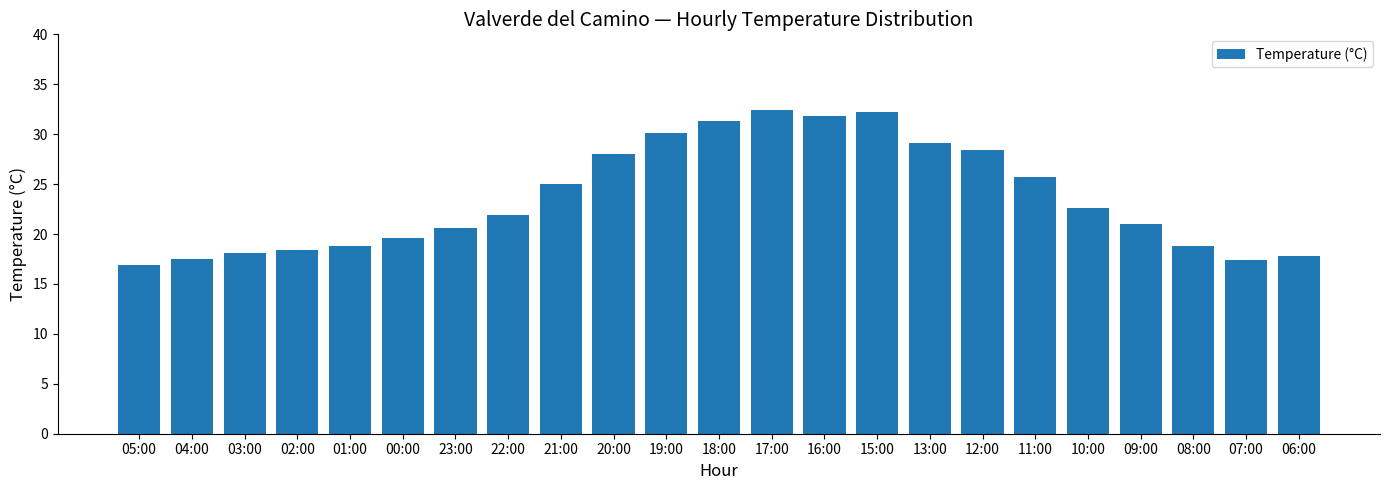

The value at 03:00 is 18.1. True or false?

True